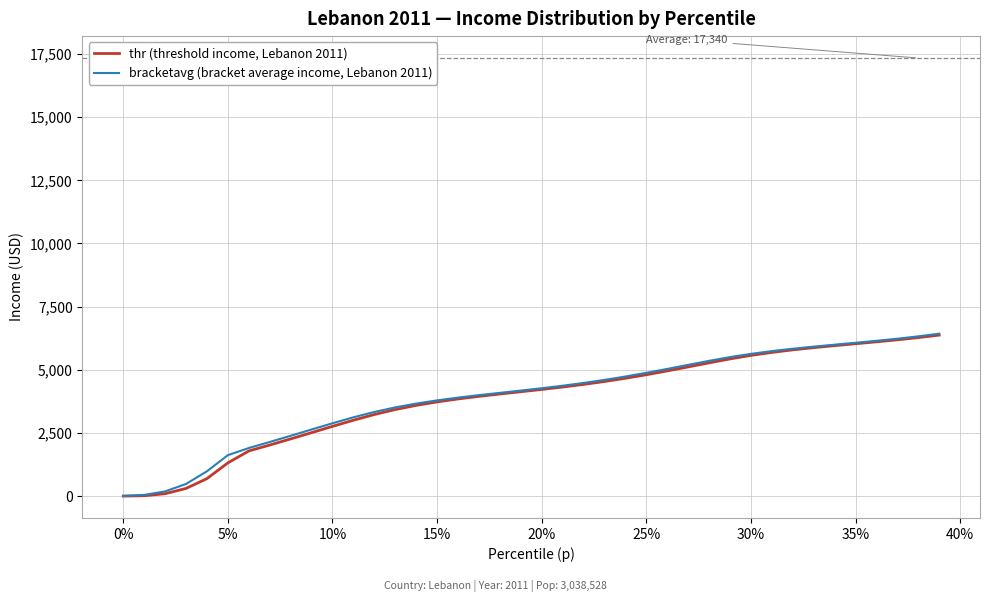

Count the number of data series in this chart.

2